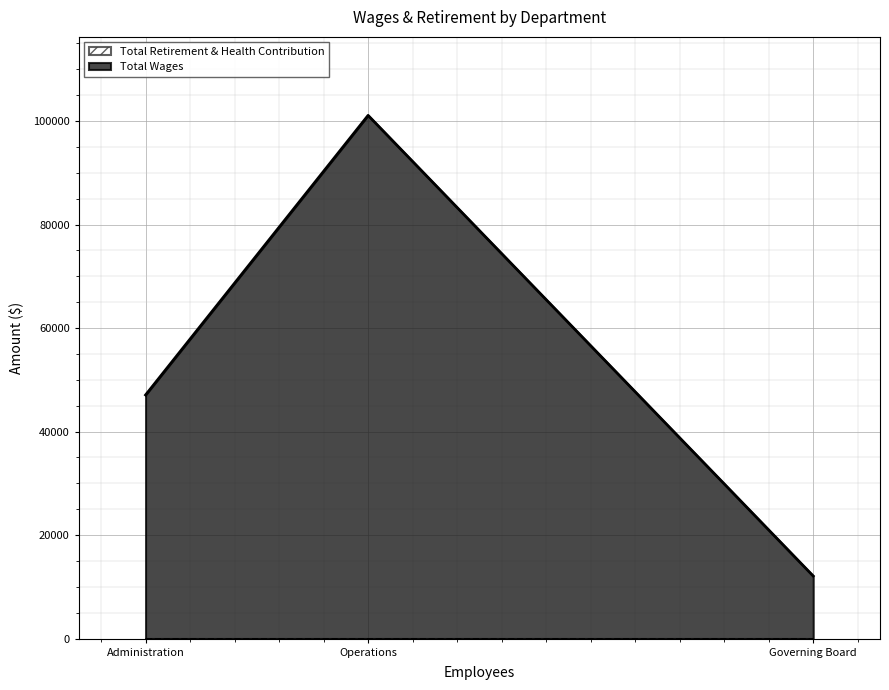

List the series in order of their peak value, highest first.

Total Wages, Total Retirement & Health Contribution